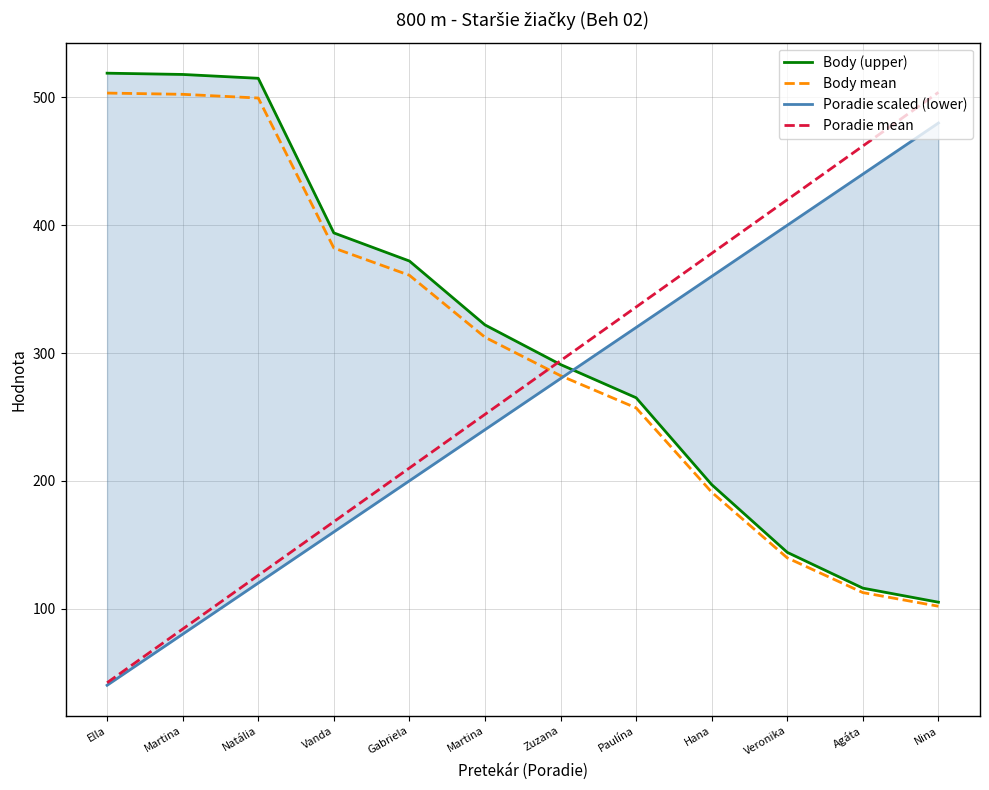

True or false: Poradie scaled (lower) and Body mean cross at least once.

True